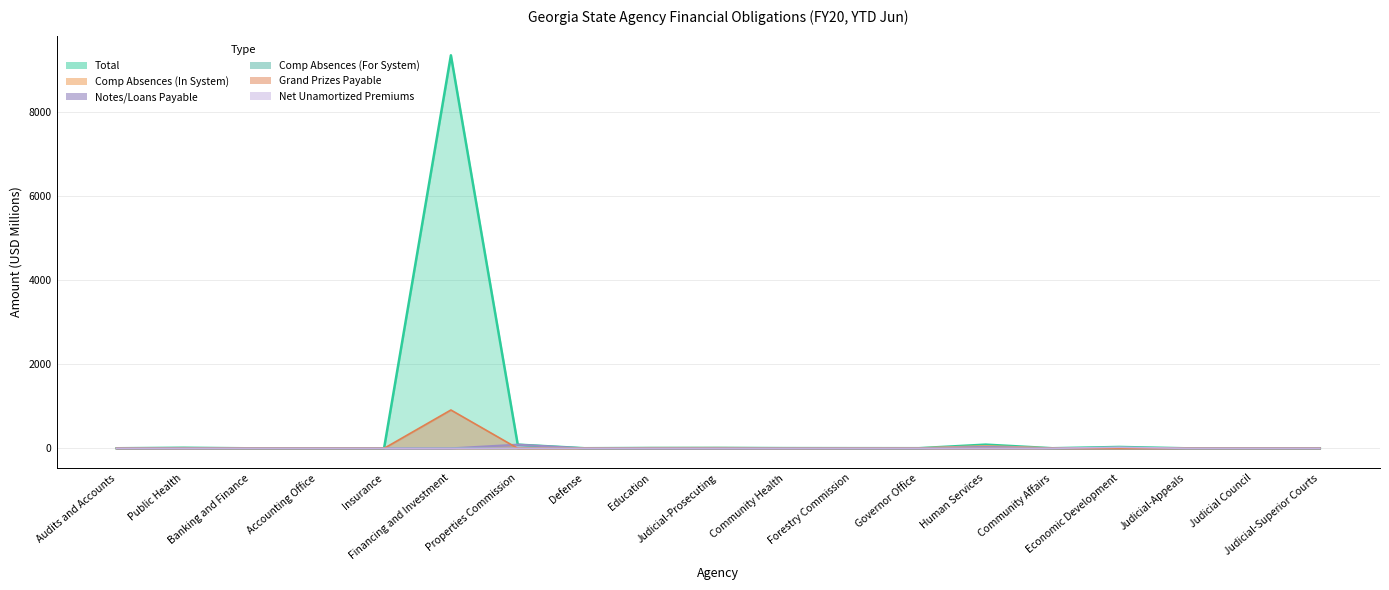

What is the label of the 1st point from the right?

Judicial-Superior Courts